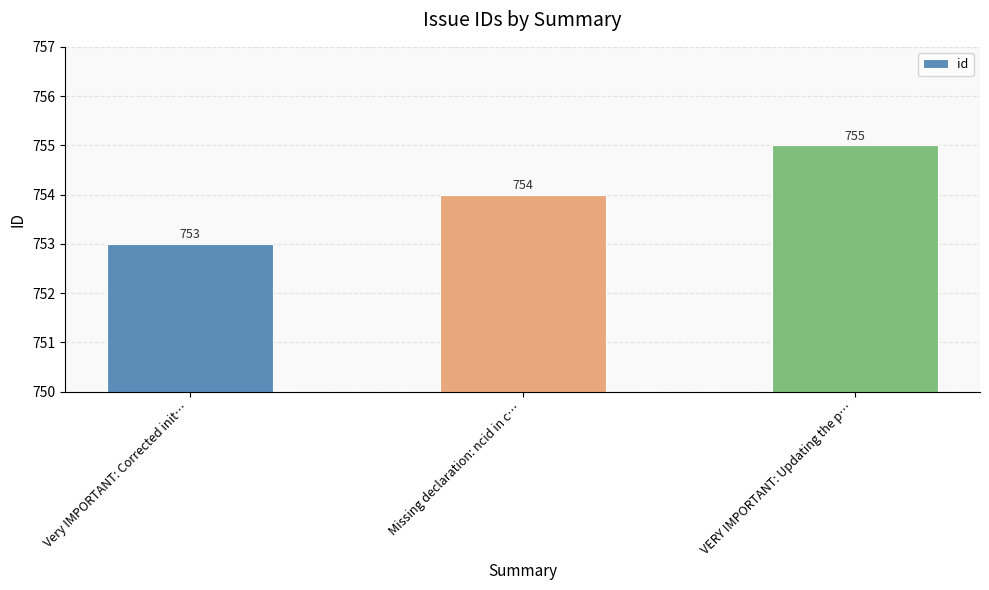

Reading left to right, transcribe all the data shown in this chart.

753	754	755